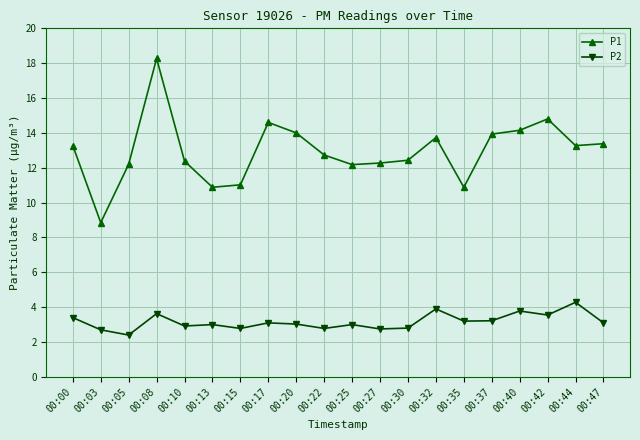

What is the difference between the P1 values at 00:47 and 00:44?

0.1